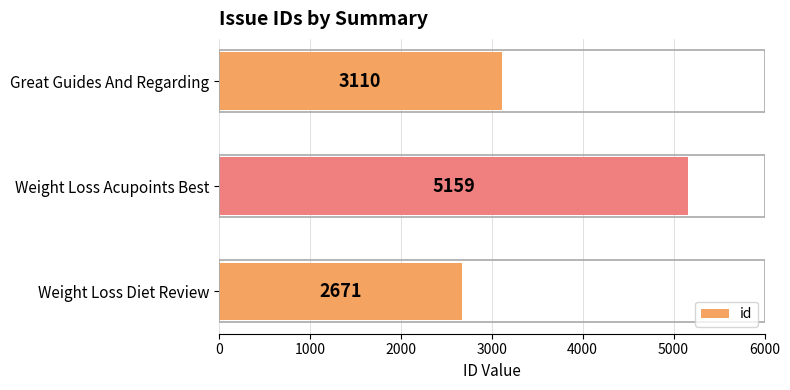

What is the ratio of the value at Weight Loss Acupoints Best to the value at Weight Loss Diet Review?

1.9